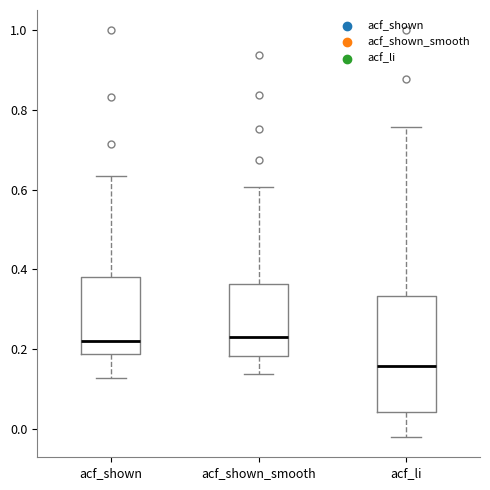

Reading left to right, transcribe this box plot: for each box, give where its median line is, the range the box spans, and where its two whiskers end, as read against the y-axis. The values are not printed on the chart, so give them approximately, as read against the axis.

acf_shown: median 0.22, box 0.18 to 0.38, whiskers 0.12 to 0.64
acf_shown_smooth: median 0.24, box 0.18 to 0.36, whiskers 0.14 to 0.60
acf_li: median 0.16, box 0.04 to 0.34, whiskers -0.02 to 0.76